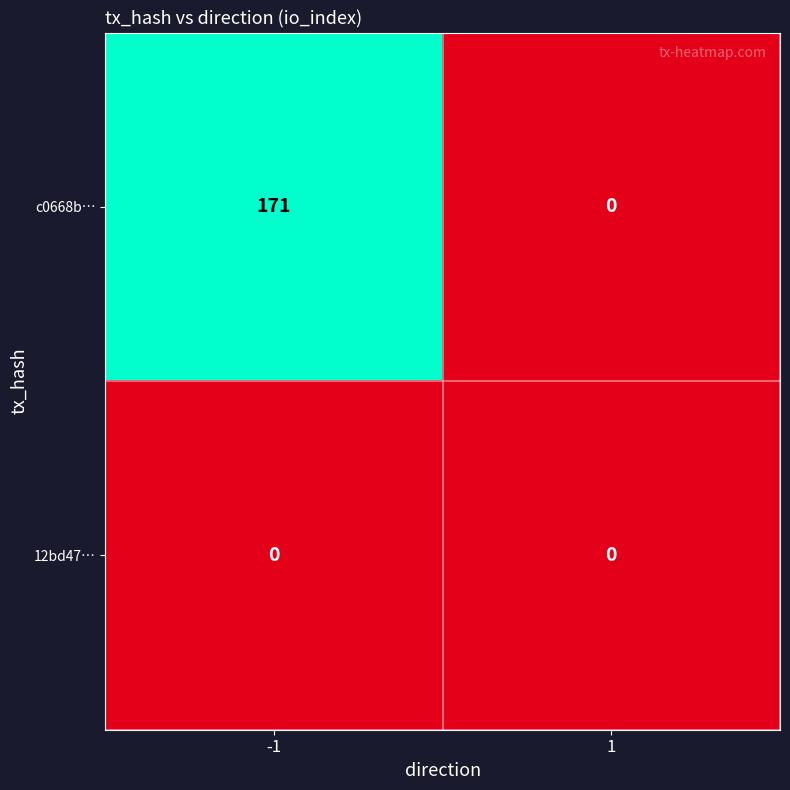

The value of c0668b… at -1 is 290. True or false?

False